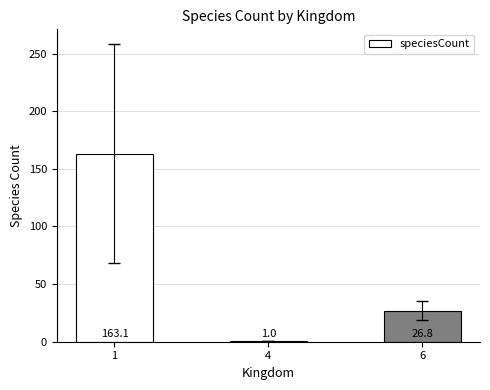

Is it true that the value at 1 is 56.8?

False